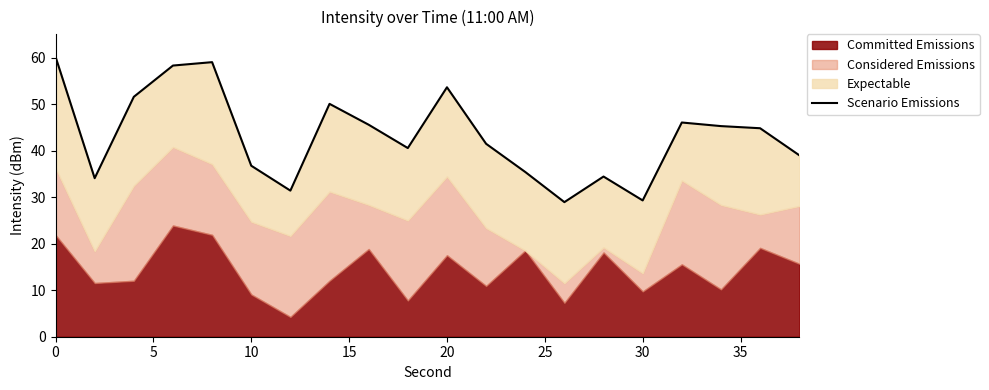

Reading right to left, extract all data points from this chart.

39.0	44.9	45.3	46.1	29.3	34.5	29.0	35.4	41.5	53.7	40.6	45.6	50.1	31.4	36.8	59.1	58.3	51.6	34.1	60.2